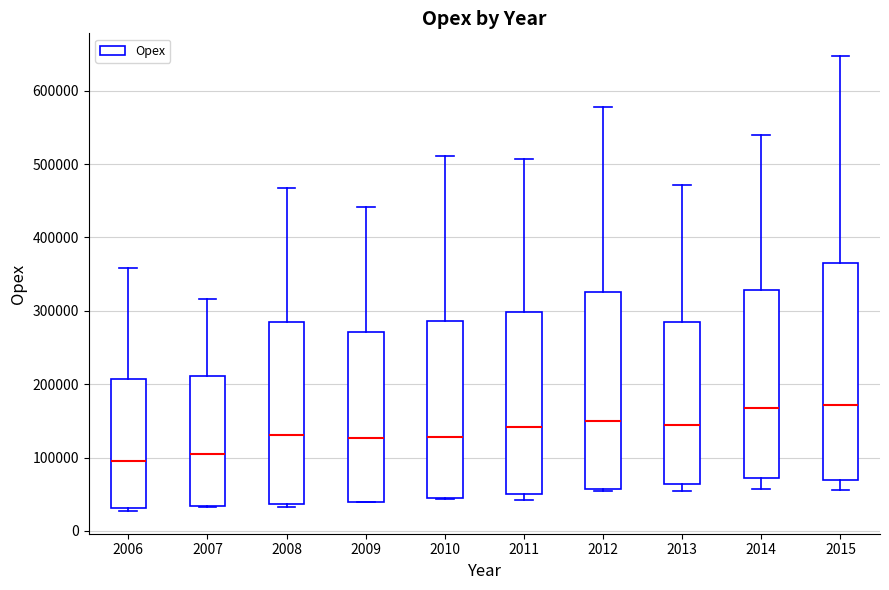

Which box's median line is the lowest?

2006